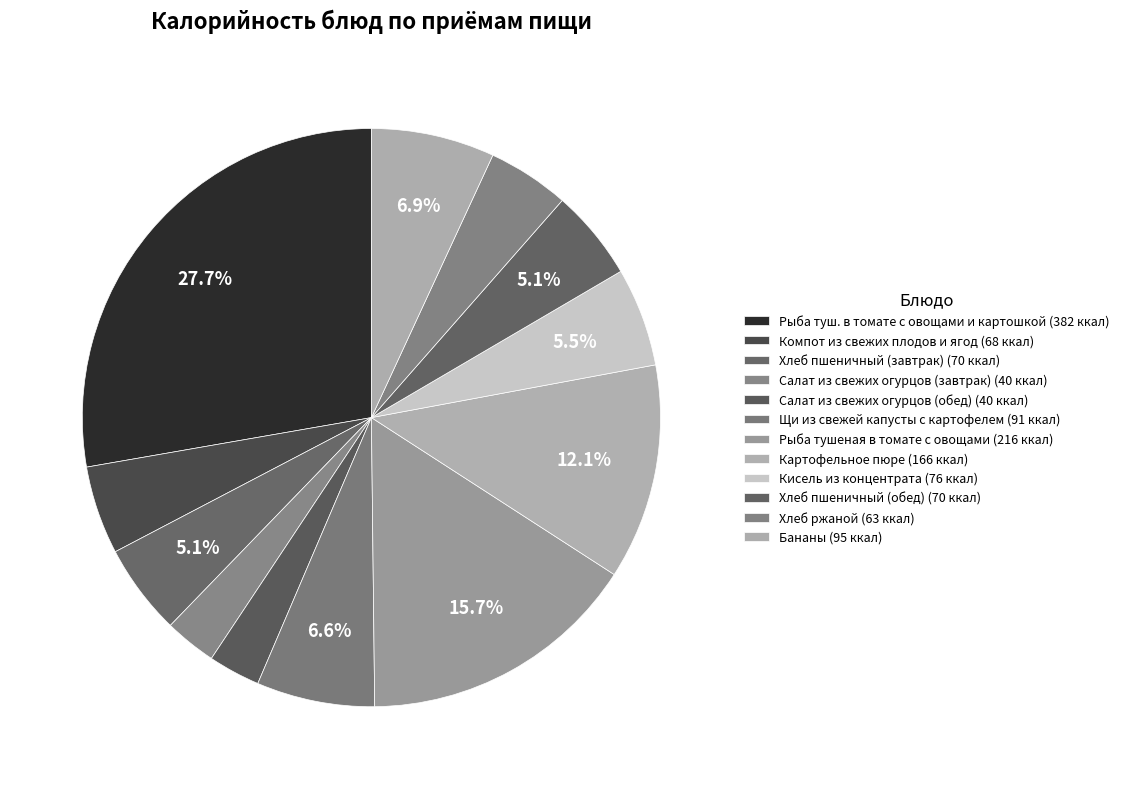

Is Рыба туш. в томате с овощами и картошкой the majority of the pie?

No